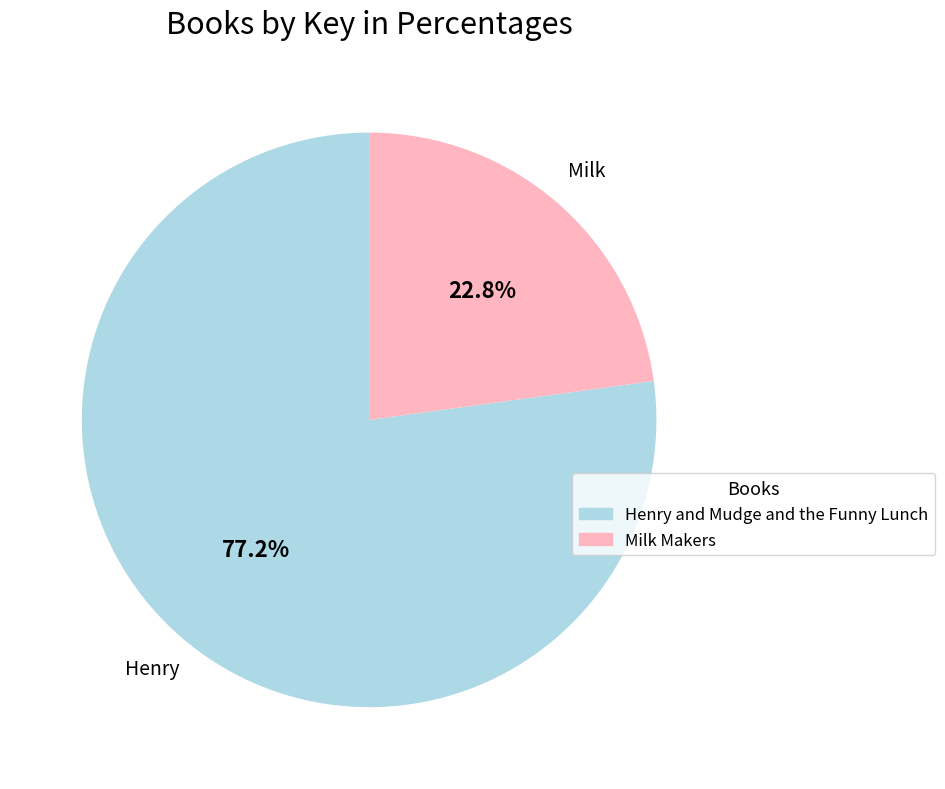

To the nearest percent, what is the difference between the Henry and Mudge and the Funny Lunch and Milk Makers slice percentages?

54%